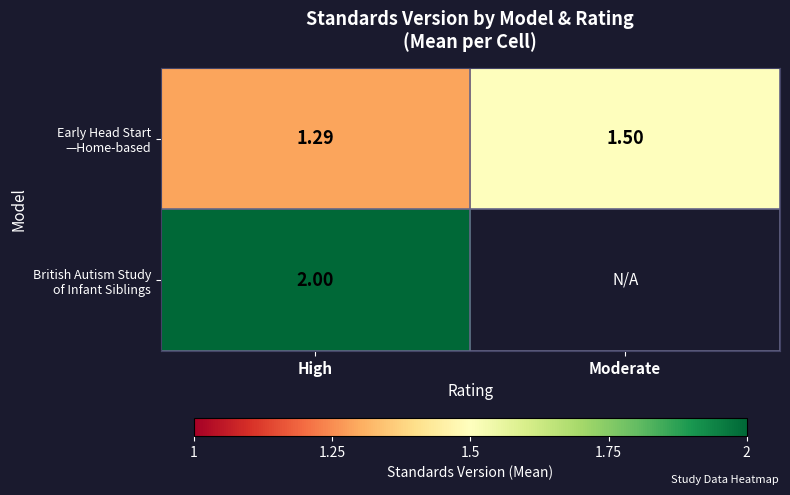

Which has a higher value, High or Moderate?

Moderate